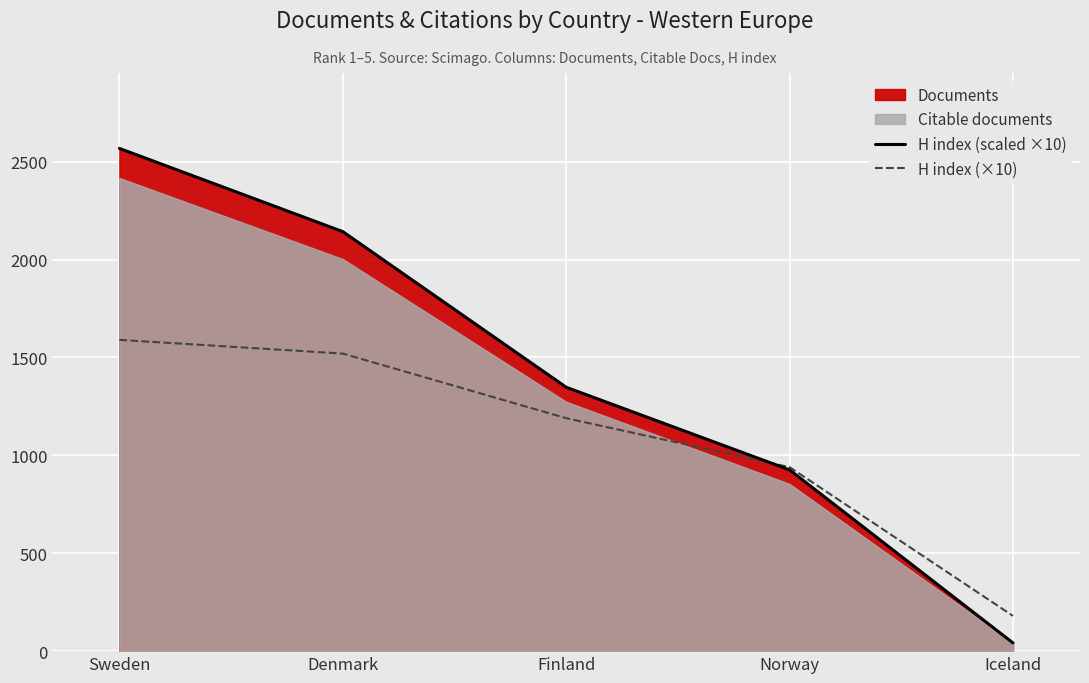

What is the difference between the H index (scaled ×10) values at Sweden and Finland?

1220